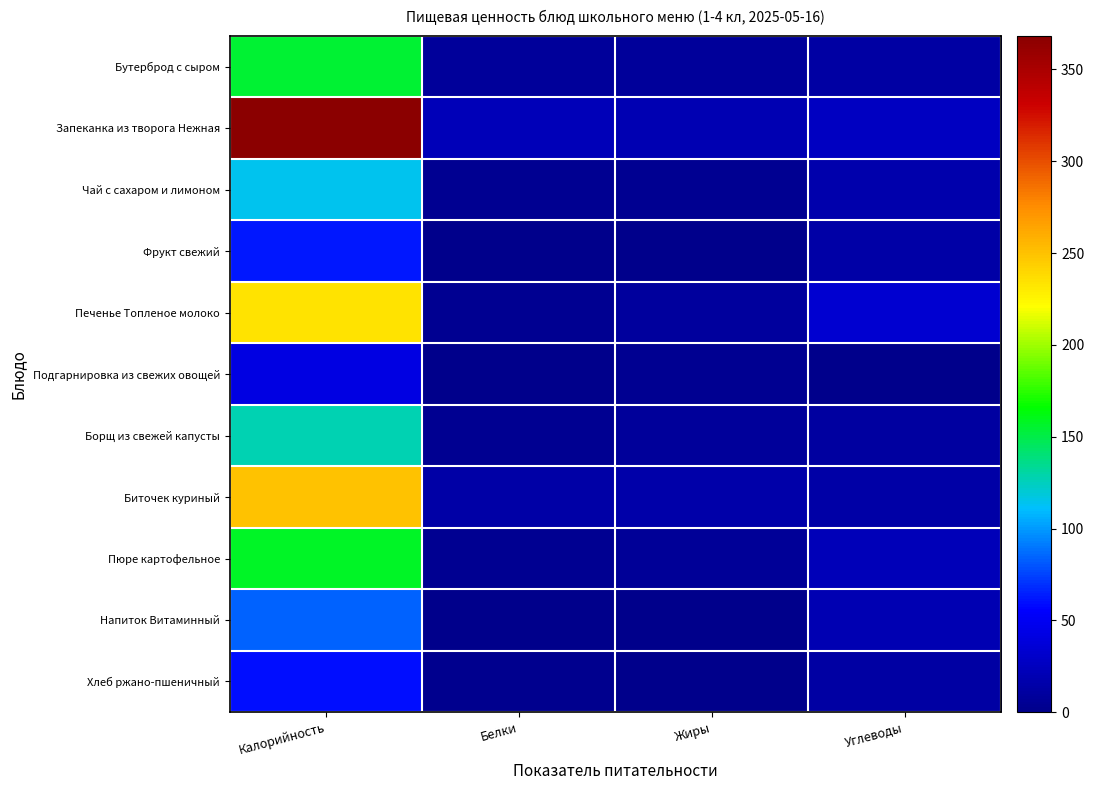

Which category has the lowest value across all series?

Белки